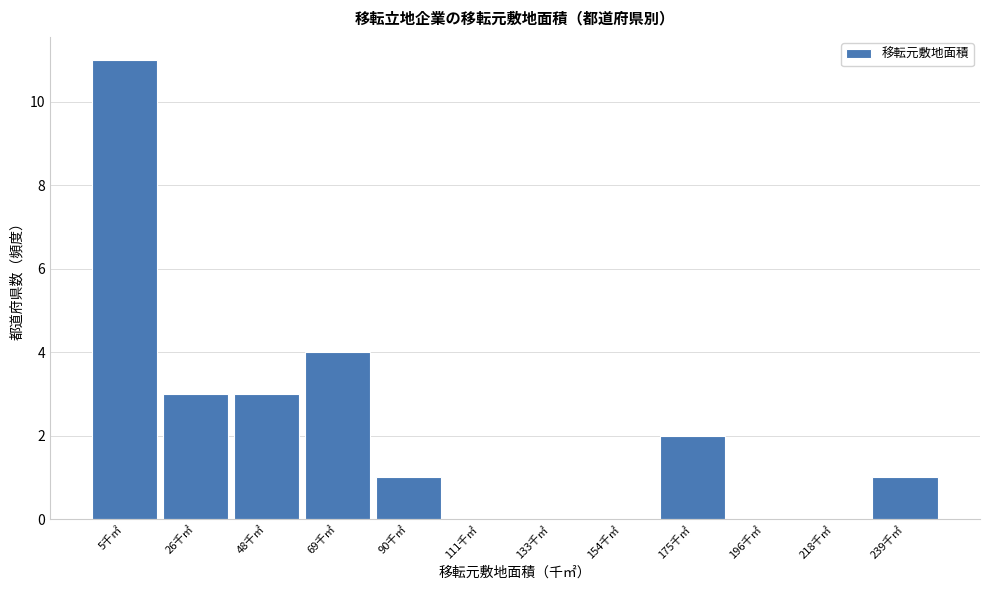

Reading left to right, list all the values displayed in this chart.

5千㎡=11	26千㎡=3	48千㎡=3	69千㎡=4	90千㎡=1	111千㎡=0	133千㎡=0	154千㎡=0	175千㎡=2	196千㎡=0	218千㎡=0	239千㎡=1